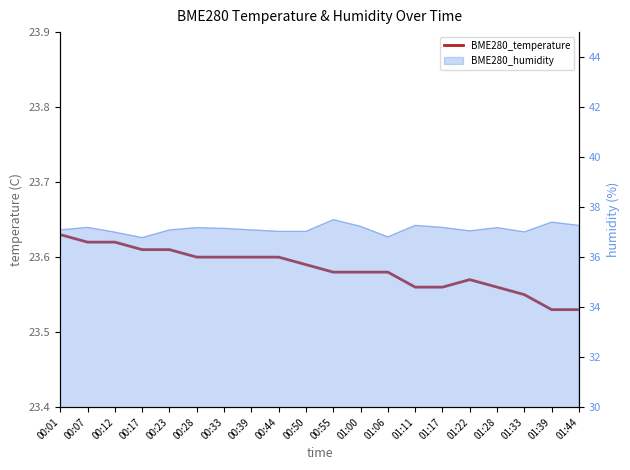

What is the label of the 13th point from the left?

01:06